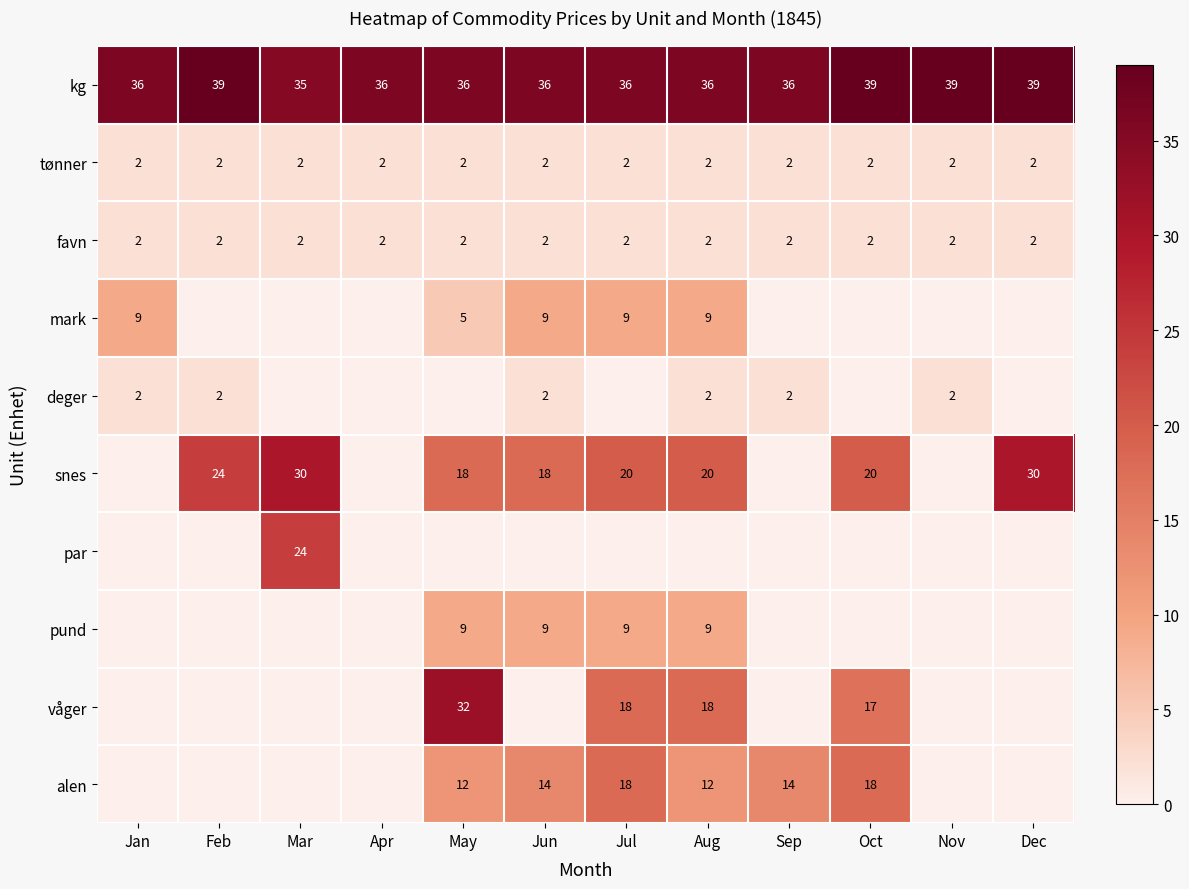

What is the total value across all series at Feb?

69